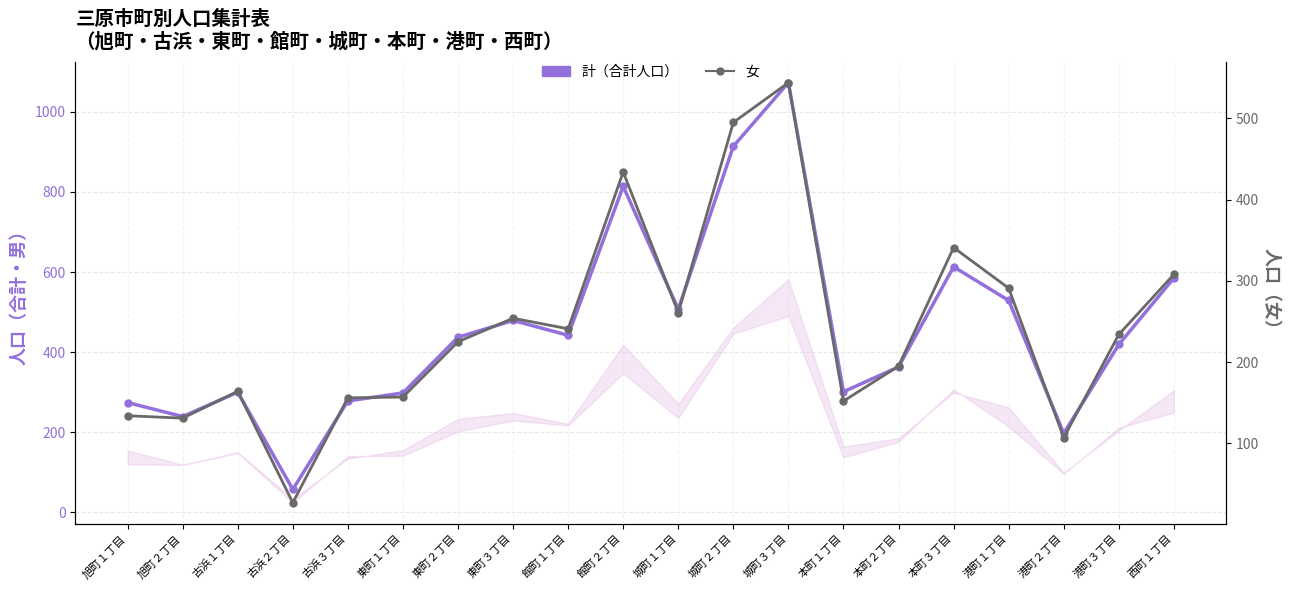

What is the difference between the highest and lowest values at 西町１丁目?

277